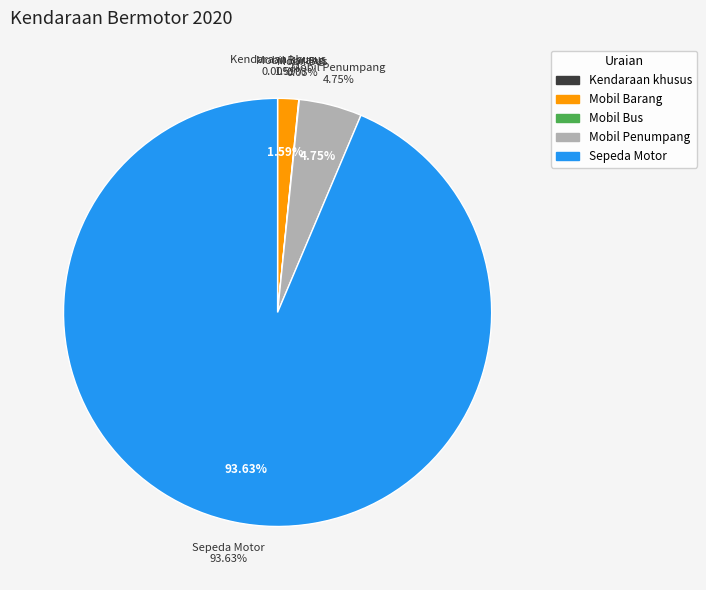

To the nearest percent, what percentage of the pie is Mobil Penumpang?

5%